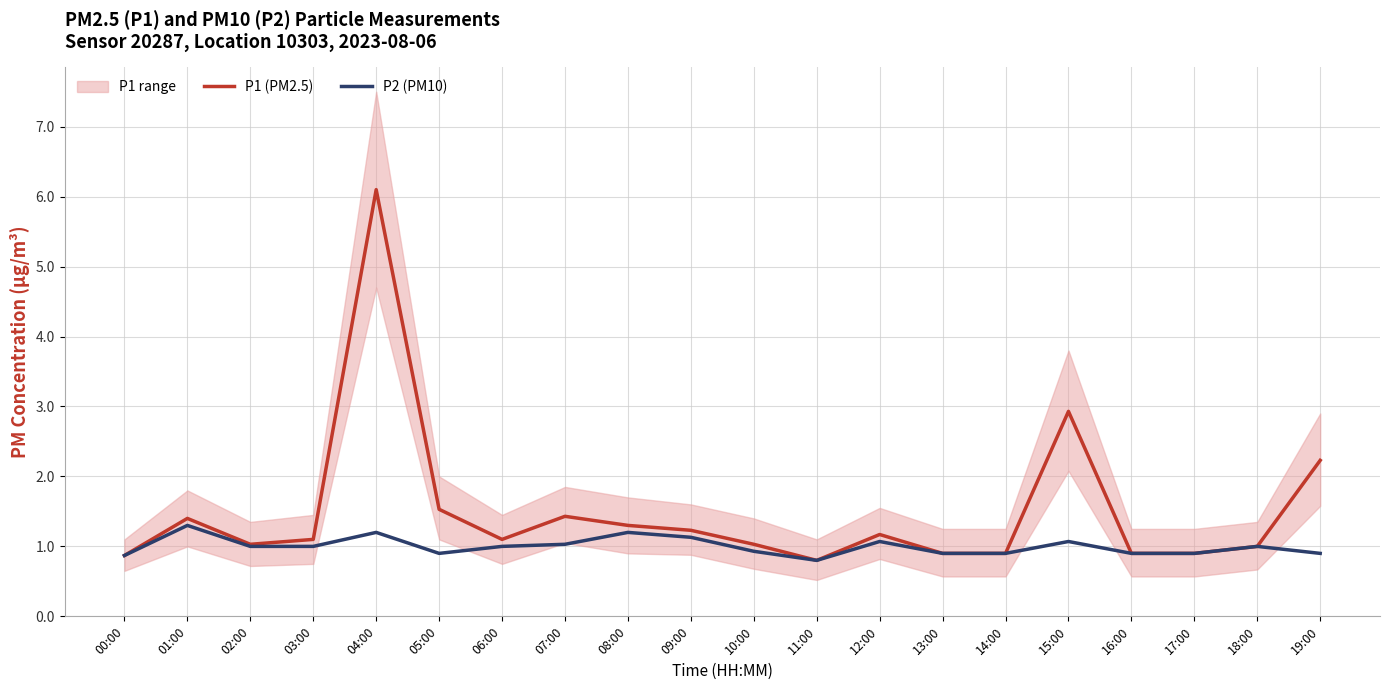

List the labels in order of P1 (PM2.5) value, smallest first.

11:00, 00:00, 13:00, 14:00, 16:00, 17:00, 18:00, 02:00, 10:00, 03:00, 06:00, 12:00, 09:00, 08:00, 01:00, 07:00, 05:00, 19:00, 15:00, 04:00